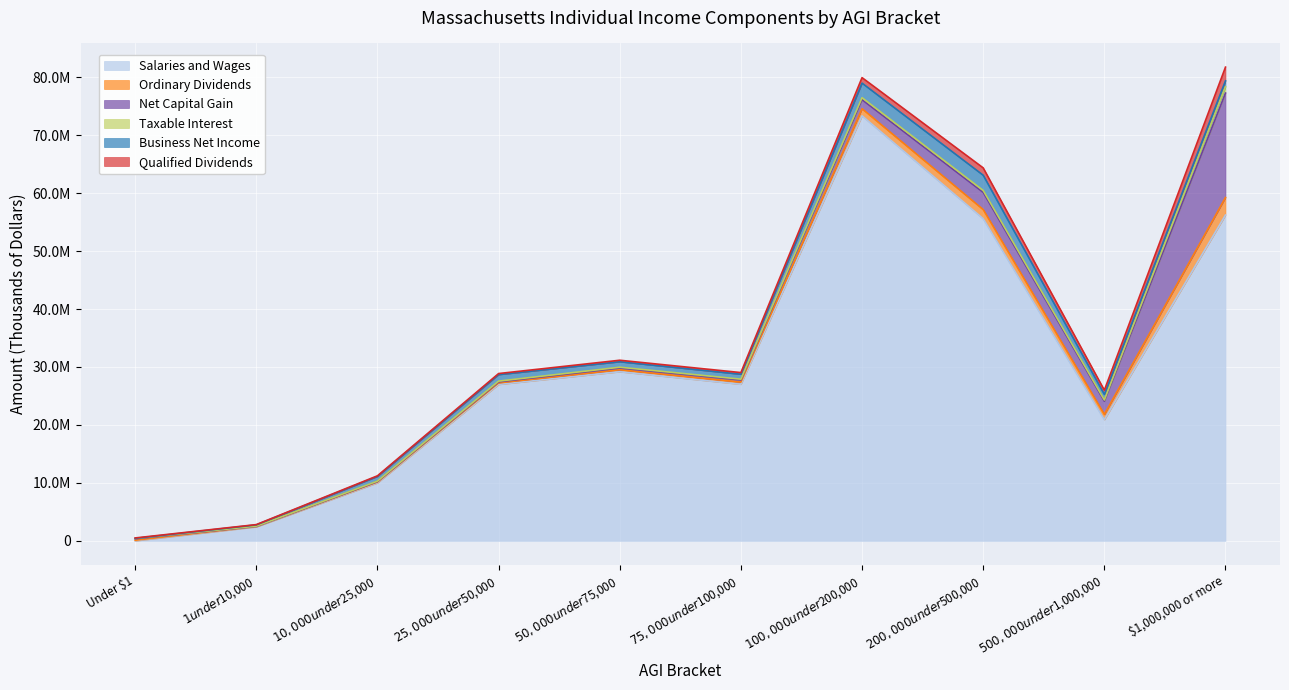

Reading right to left, what are all the values shown in this chart?

Salaries and Wages: $1,000,000 or more=56213016	$500,000 under $1,000,000=20907613	$200,000 under $500,000=55579885	$100,000 under $200,000=73331200	$75,000 under $100,000=27015886	$50,000 under $75,000=29175688	$25,000 under $50,000=26987308	$10,000 under $25,000=10000829	$1 under $10,000=2408072	Under $1=-3094006
Ordinary Dividends: $1,000,000 or more=3027624	$500,000 under $1,000,000=910602	$200,000 under $500,000=1588114	$100,000 under $200,000=1239613	$75,000 under $100,000=384965	$50,000 under $75,000=357709	$25,000 under $50,000=264175	$10,000 under $25,000=144824	$1 under $10,000=67266	Under $1=103484
Net Capital Gain: $1,000,000 or more=18020611	$500,000 under $1,000,000=2275084	$200,000 under $500,000=2961399	$100,000 under $200,000=1551359	$75,000 under $100,000=359282	$50,000 under $75,000=282806	$25,000 under $50,000=185735	$10,000 under $25,000=84112	$1 under $10,000=18600	Under $1=251731
Taxable Interest: $1,000,000 or more=1108917	$500,000 under $1,000,000=211708	$200,000 under $500,000=334832	$100,000 under $200,000=346725	$75,000 under $100,000=135740	$50,000 under $75,000=141251	$25,000 under $50,000=120923	$10,000 under $25,000=73790	$1 under $10,000=38093	Under $1=66470
Business Net Income: $1,000,000 or more=1008758	$500,000 under $1,000,000=966357	$200,000 under $500,000=2625031	$100,000 under $200,000=2512922	$75,000 under $100,000=855559	$50,000 under $75,000=948901	$25,000 under $50,000=1126497	$10,000 under $25,000=819989	$1 under $10,000=225425	Under $1=-144078
Qualified Dividends: $1,000,000 or more=2362846	$500,000 under $1,000,000=726006	$200,000 under $500,000=1269358	$100,000 under $200,000=949192	$75,000 under $100,000=283267	$50,000 under $75,000=257310	$25,000 under $50,000=183944	$10,000 under $25,000=98239	$1 under $10,000=45582	Under $1=76756